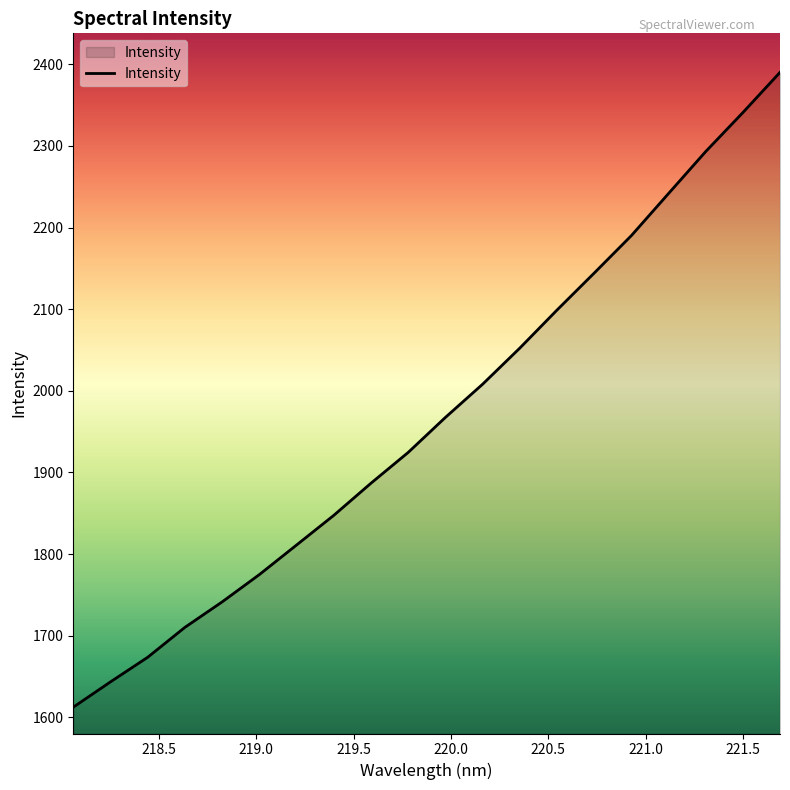

True or false: the data has more than 2 interior local peaks.

False